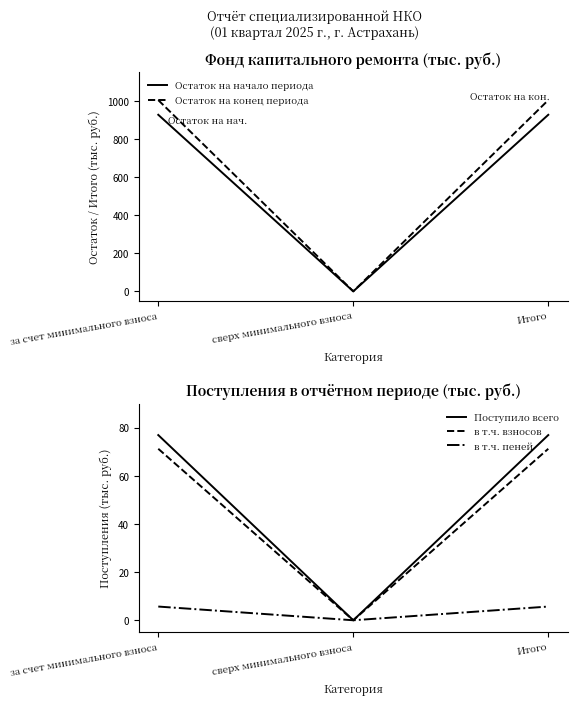

What is the label of the 2nd point from the left?

сверх минимального взноса